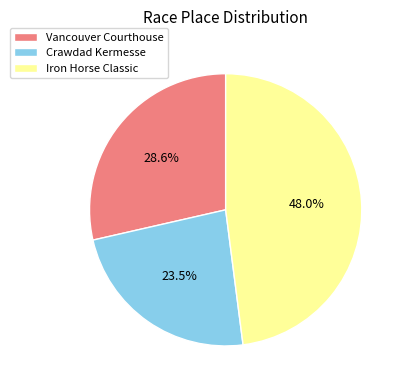

What is the largest slice in the pie chart?

Iron Horse Classic